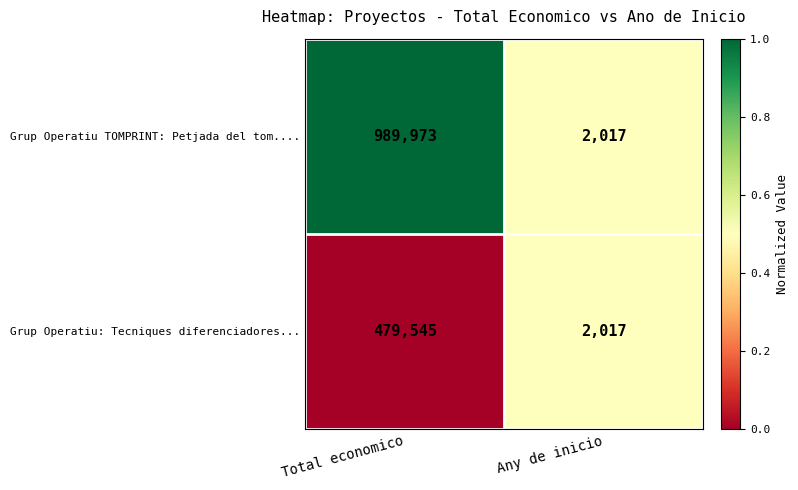

List the series in order of their overall mean, lowest first.

Grup Operatiu: Tecniques diferenciadores..., Grup Operatiu TOMPRINT: Petjada del tom....